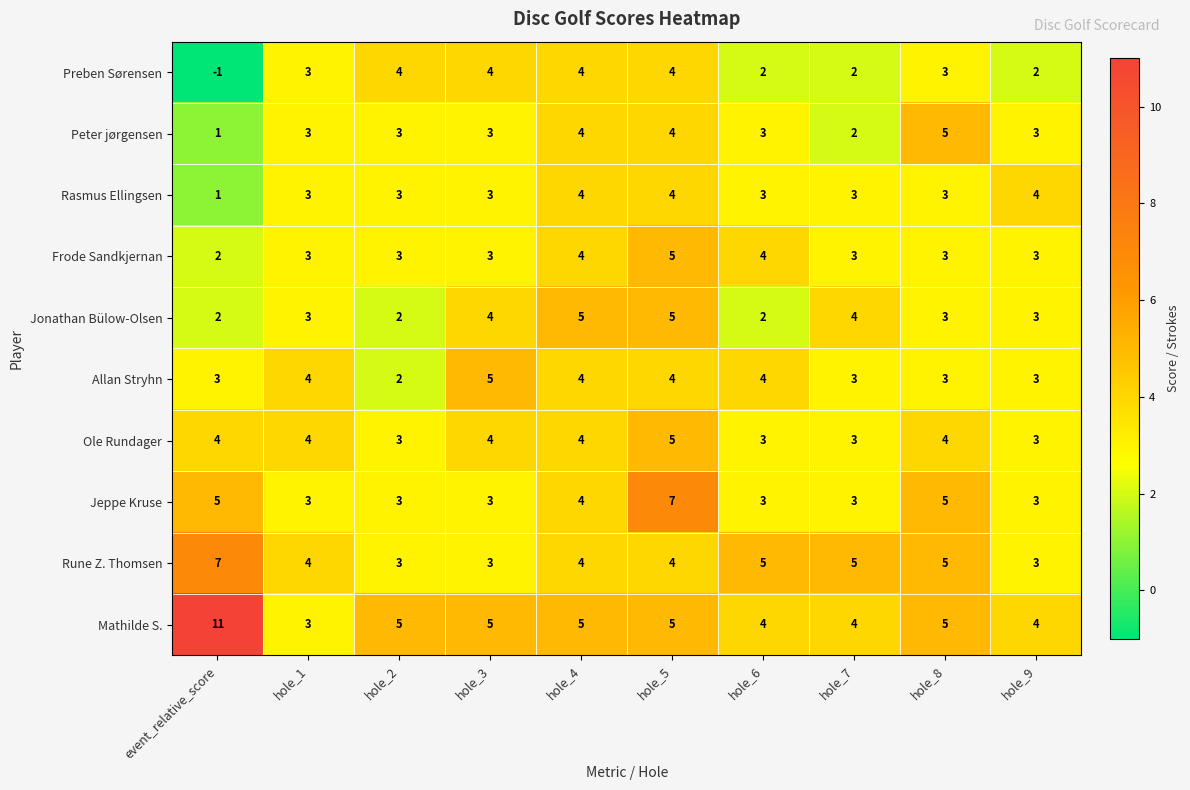

Which series has the largest total across all categories?

Mathilde S.